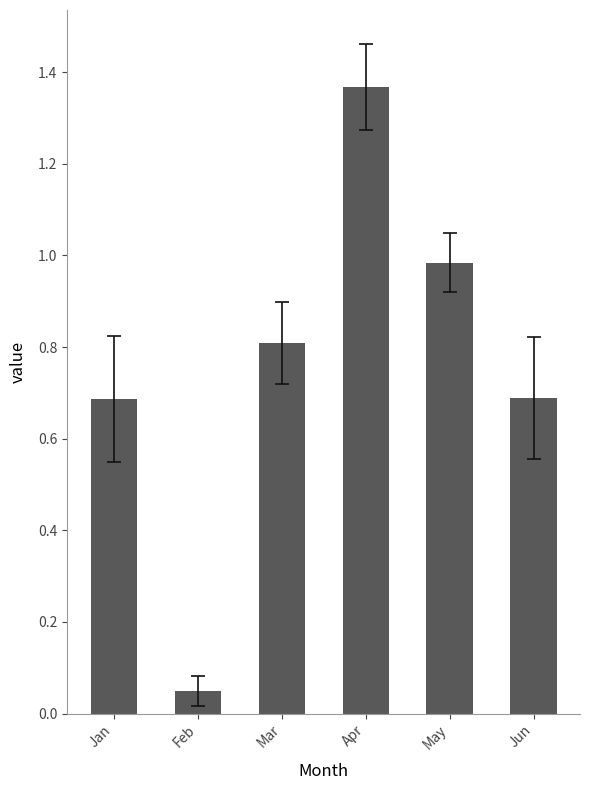

Does the chart contain any negative values?

No